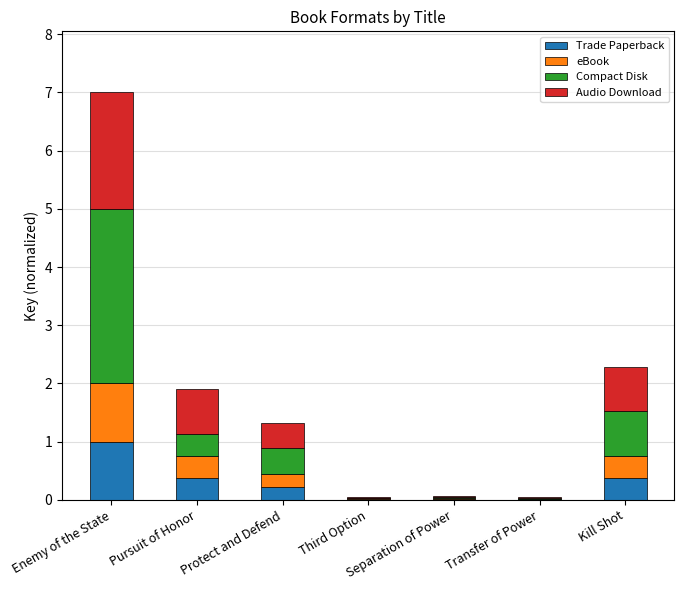

At which label does Trade Paperback reach its peak?

Enemy of the State